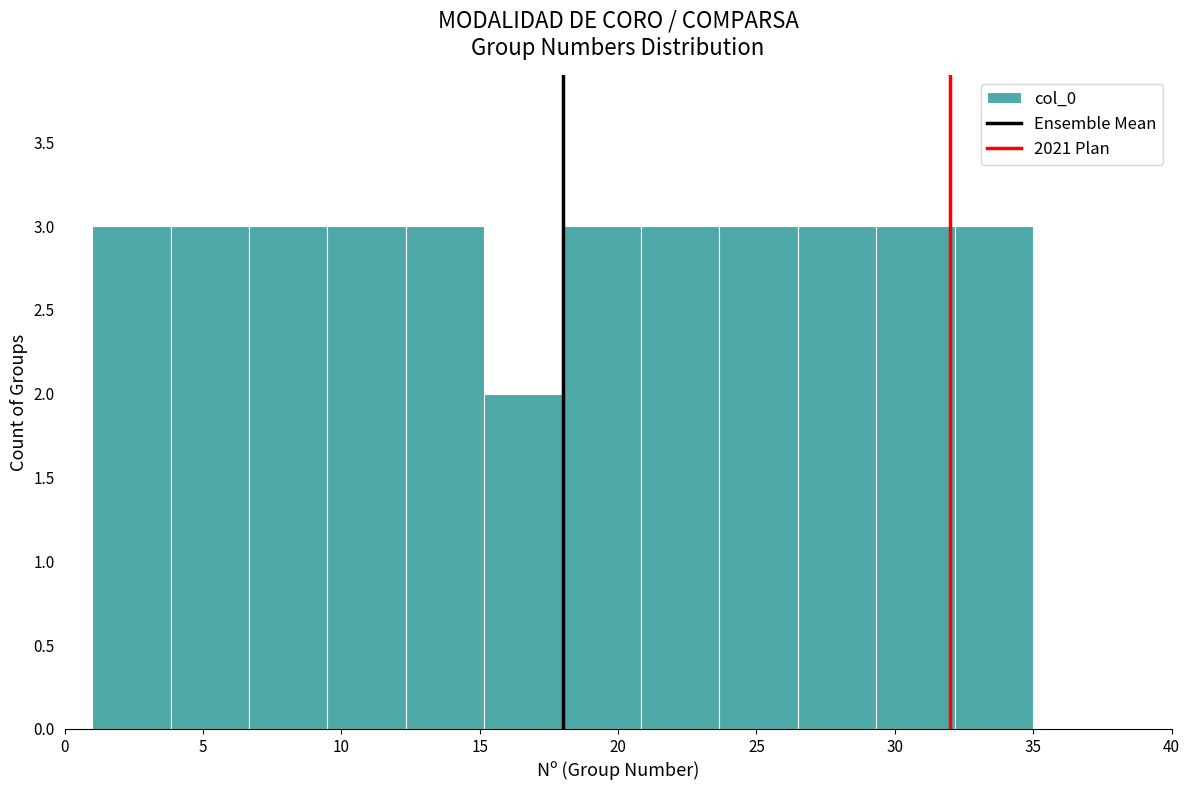

Reading left to right, list every bar in this chart as the range it spans on the x-axis followed by its height. Neither the bar edges nor the heights are printed on the chart, so give them approximately, as read against the axes.

1.0 to 4.0: 3
4.0 to 6.5: 3
6.5 to 9.5: 3
9.5 to 12.5: 3
12.5 to 15.0: 3
15.0 to 18.0: 2
18.0 to 21.0: 3
21.0 to 23.5: 3
23.5 to 26.5: 3
26.5 to 29.5: 3
29.5 to 32.0: 3
32.0 to 35.0: 3